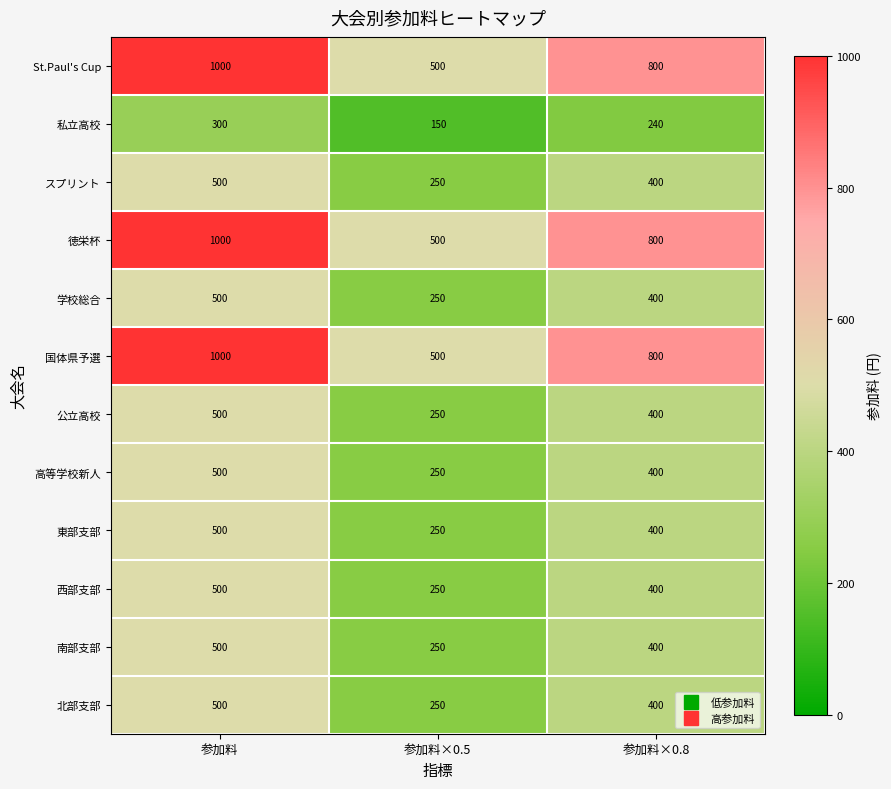

The value of 西部支部 at 参加料×0.8 is 400. True or false?

True